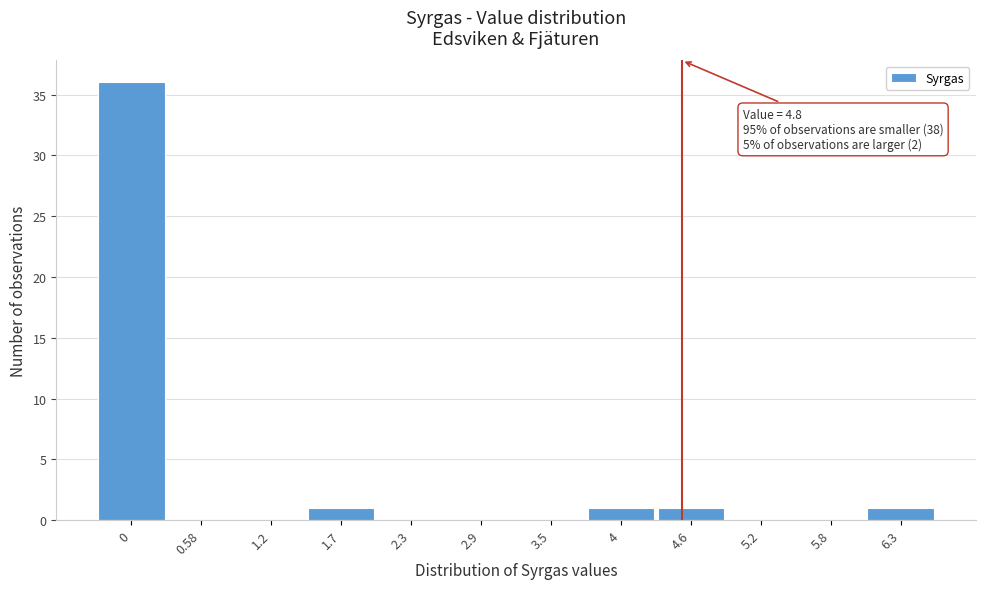

Reading left to right, extract all data points from this chart.

0=36	0.58=0	1.2=0	1.7=1	2.3=0	2.9=0	3.5=0	4=1	4.6=1	5.2=0	5.8=0	6.3=1